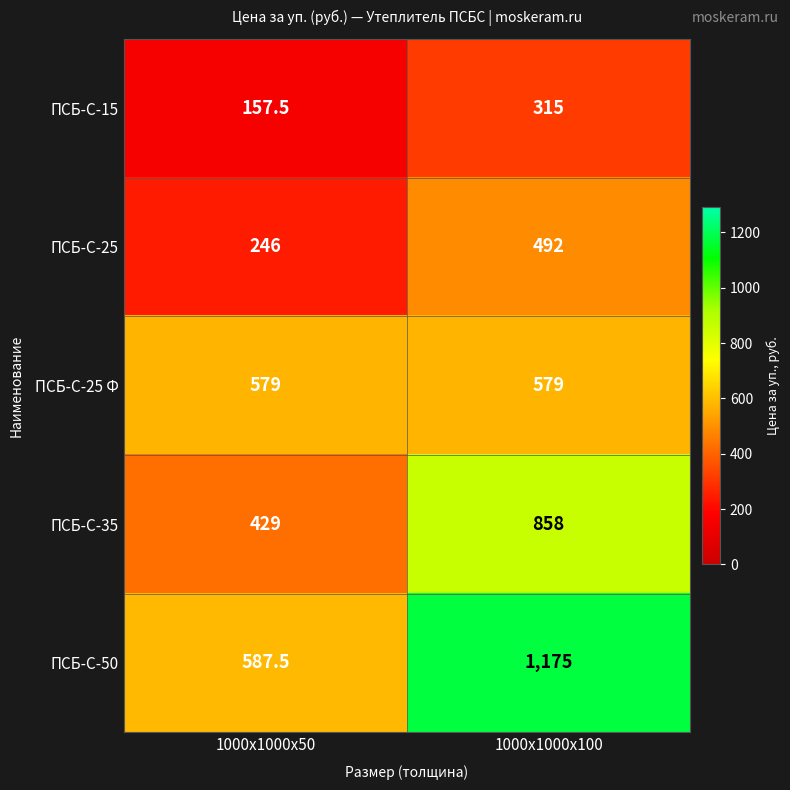

At which label is ПСБ-С-50 closest to 881?

1000x1000x50